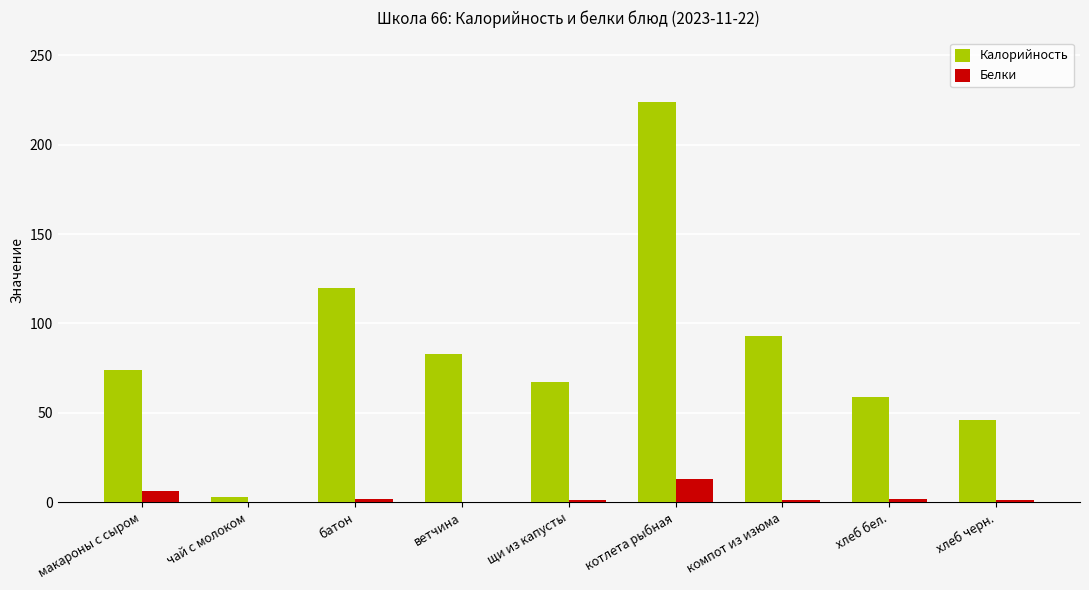

Is it true that Белки equals 2 at хлеб бел.?

True